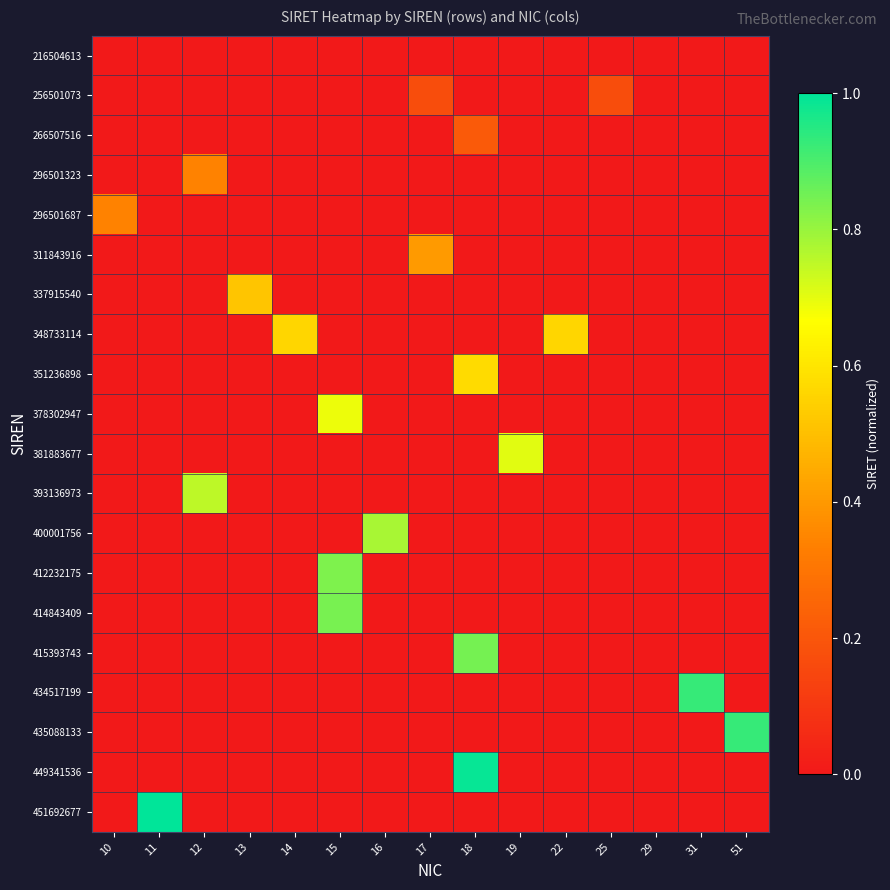

Between 10 and 15, which is larger?

10